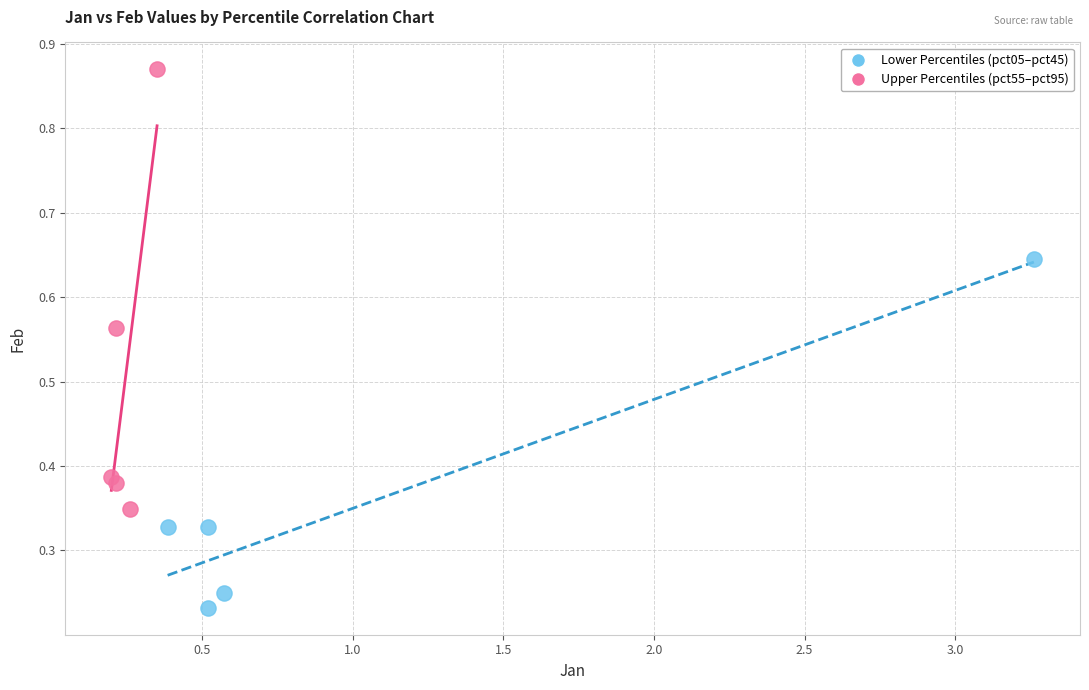

What are all the series names shown in the legend?

Lower Percentiles (pct05–pct45), Upper Percentiles (pct55–pct95)